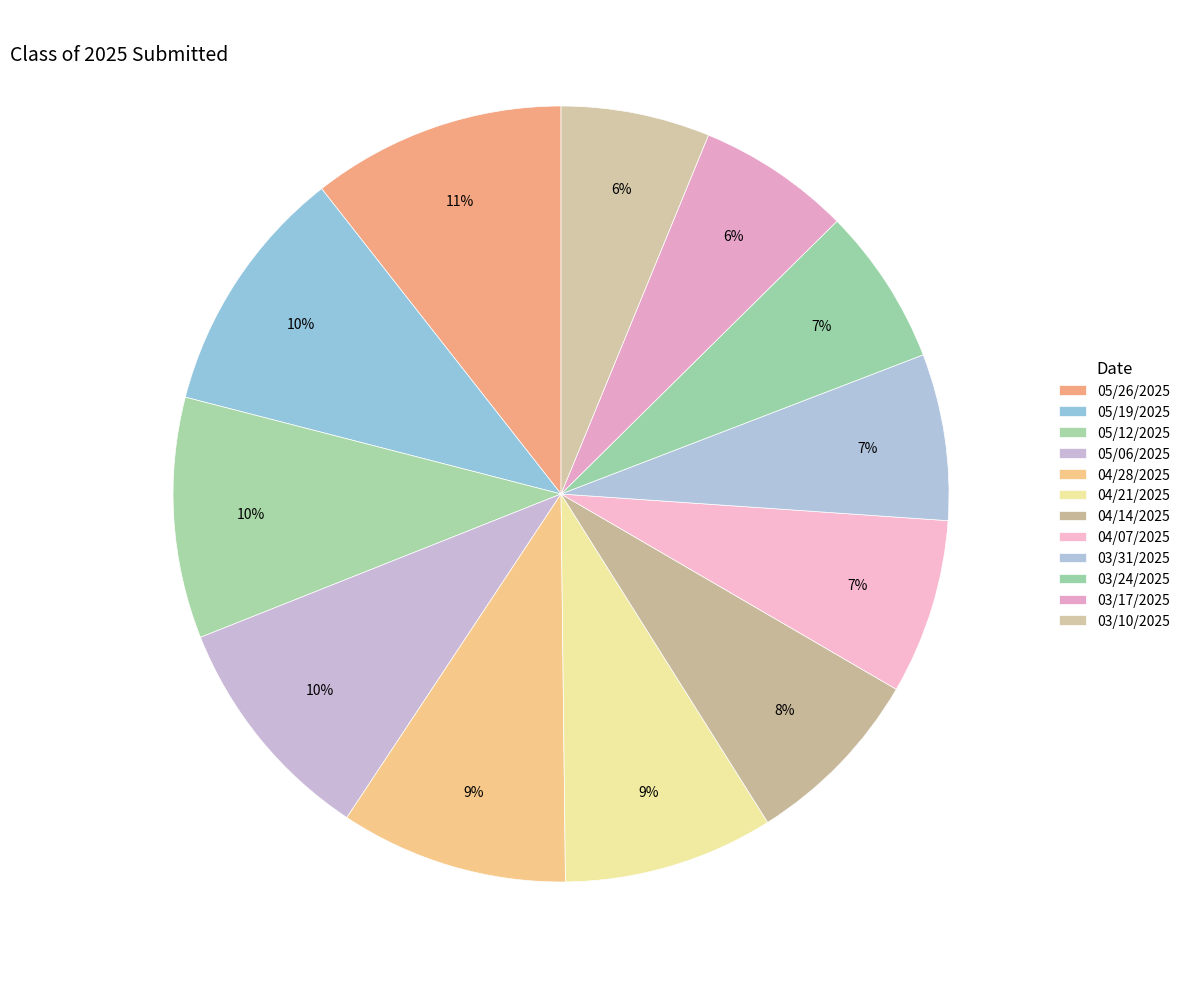

How many segments does this pie chart have?

12